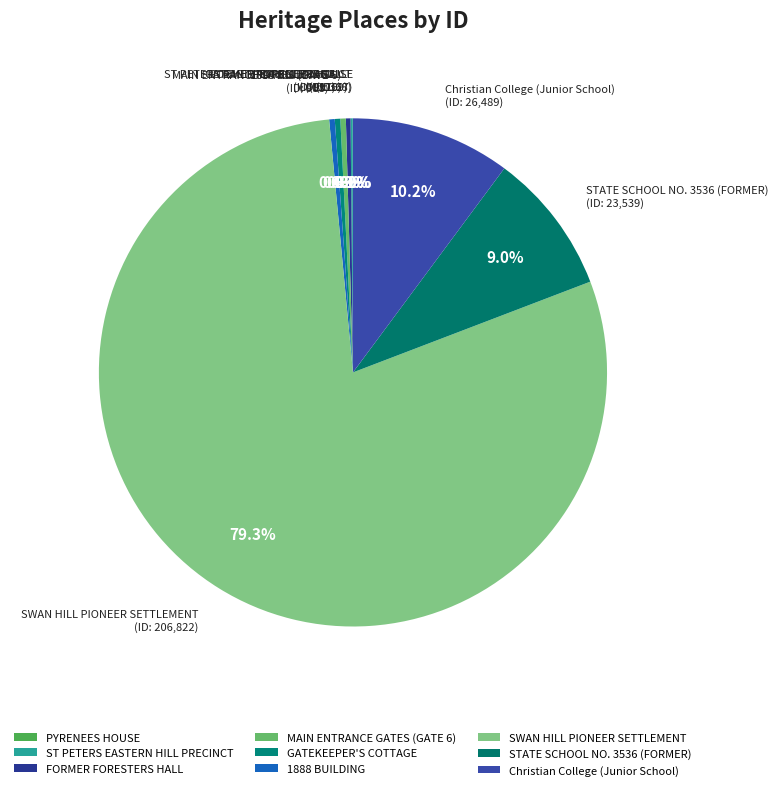

What percentage is NOT represented by 1888 BUILDING?

99.6%